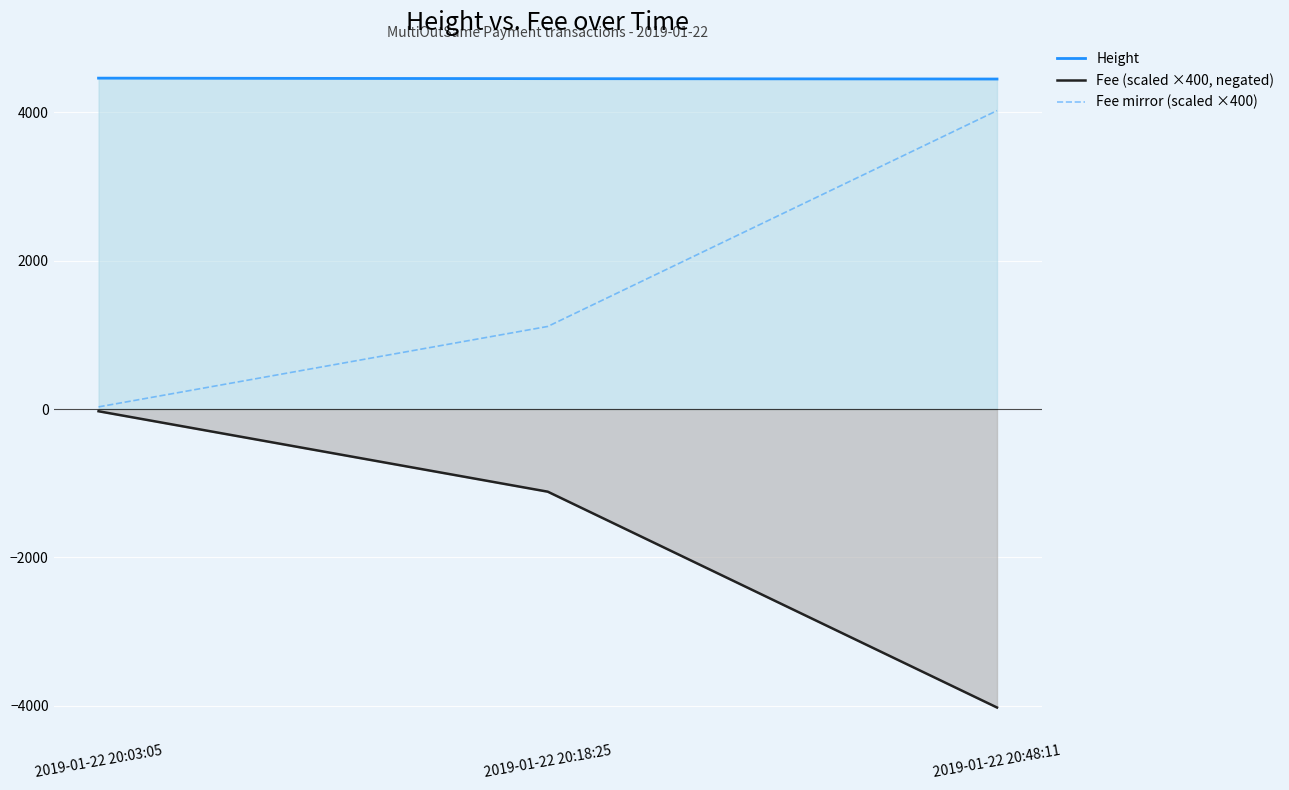

Read the Height value at 2019-01-22 20:48:11.

4451.0